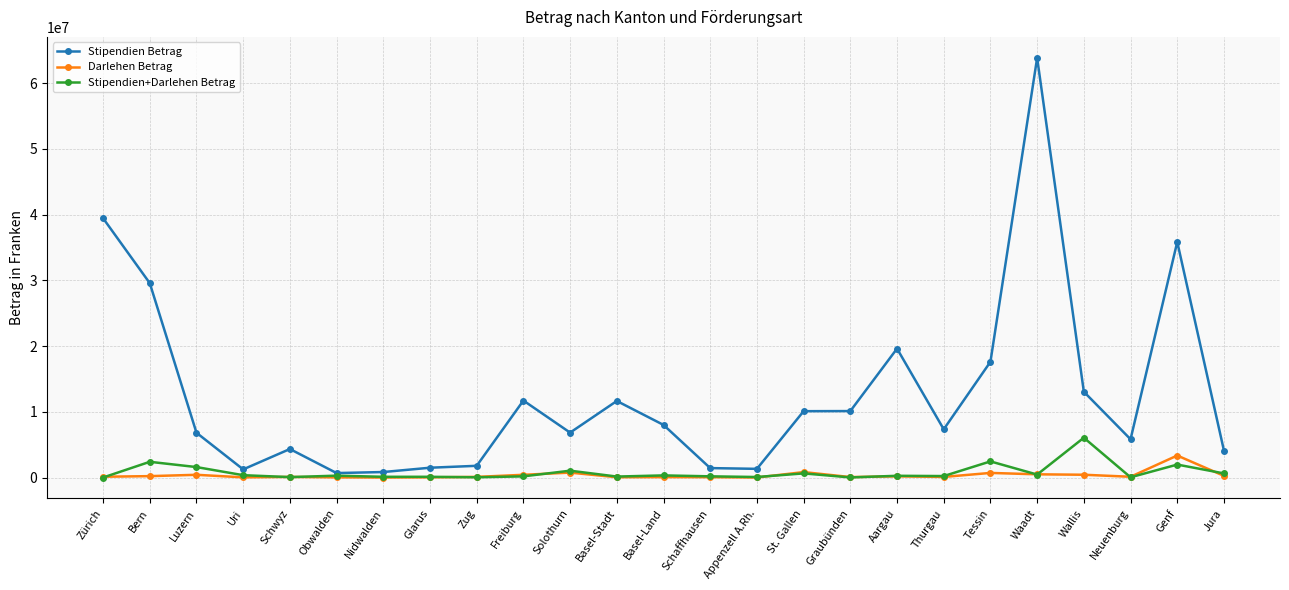

What is the maximum value for Darlehen Betrag?

3344103